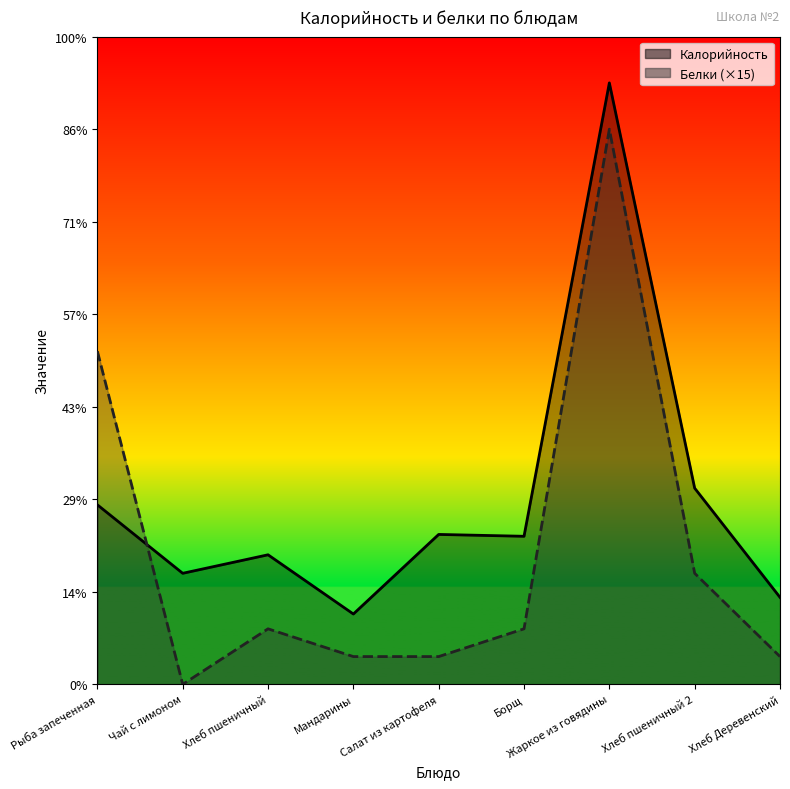

The Калорийность series shows 106 at Хлеб пшеничный 2. True or false?

True